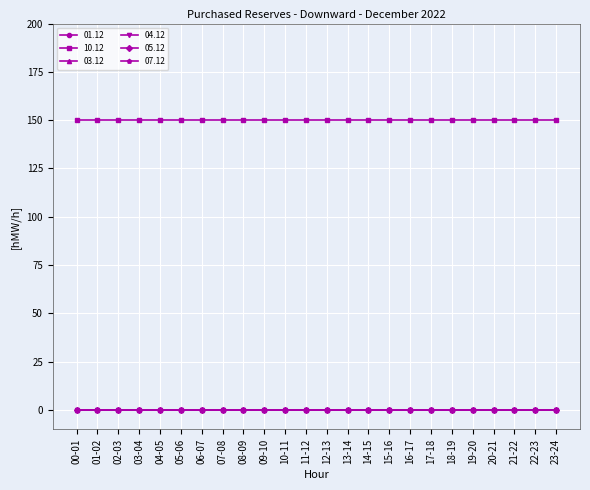

At 17-18, list the series in order from largest to smallest.

10.12, 01.12, 03.12, 04.12, 05.12, 07.12